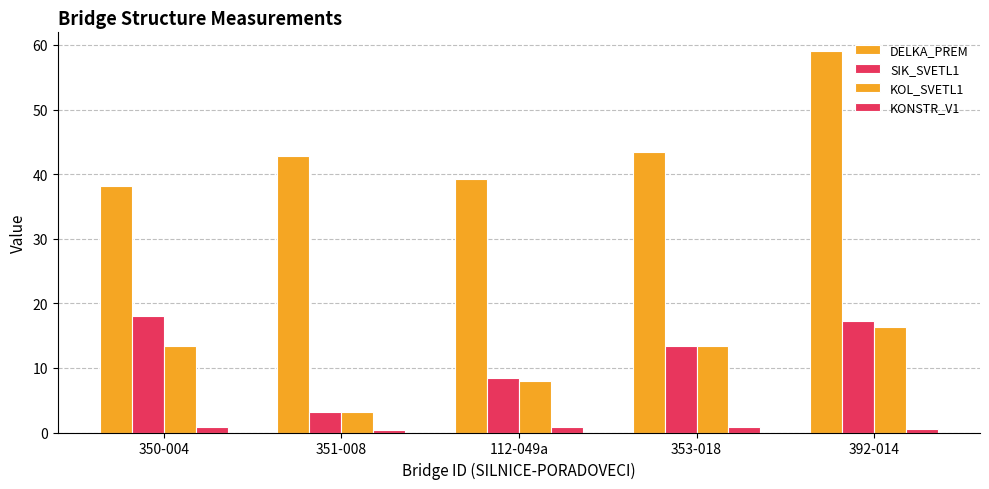

Where does the KOL_SVETL1 series first go above 13?

350-004